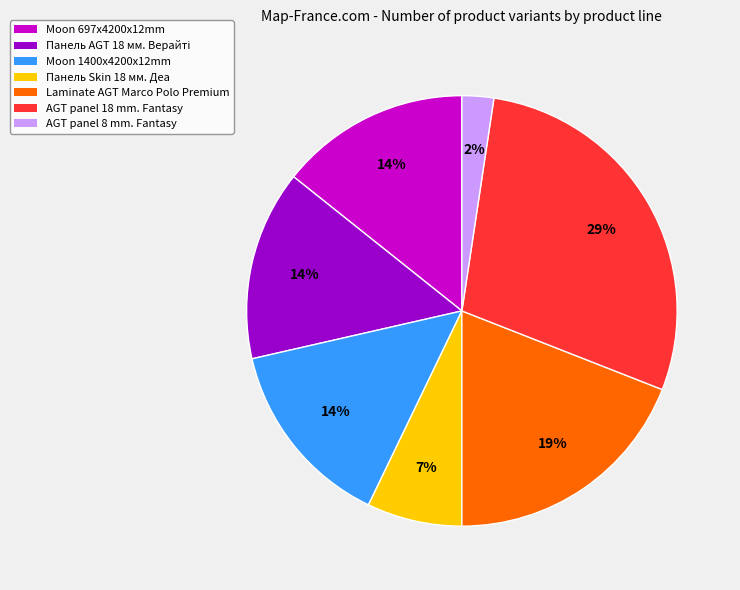

Is there a majority slice in this chart?

No